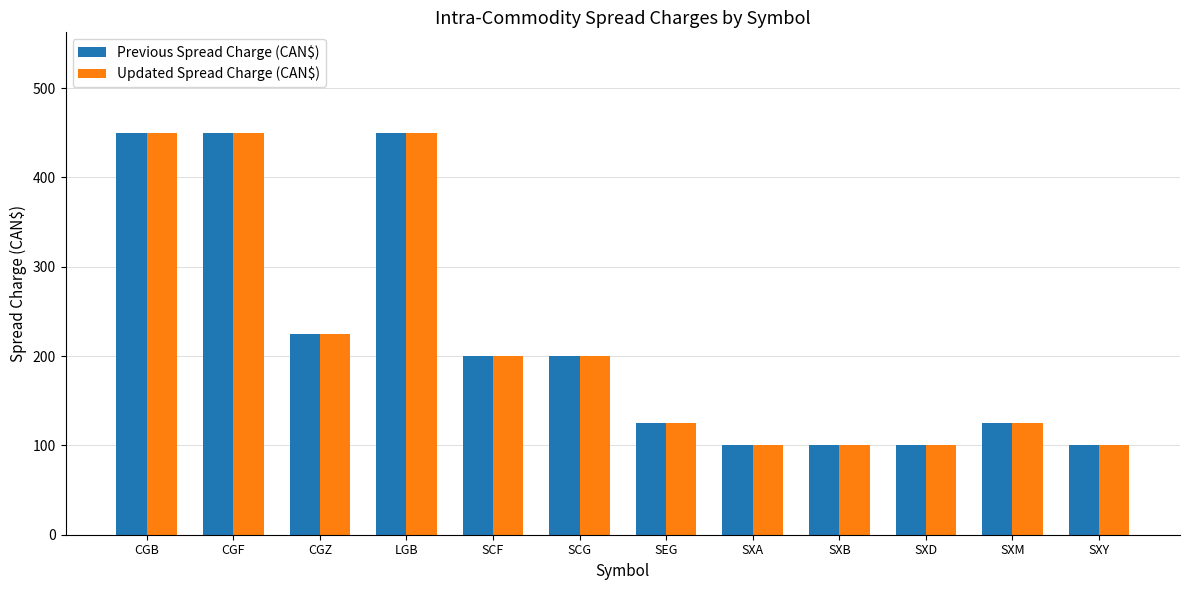

Is it true that Updated Spread Charge (CAN$) equals 200 at SCG?

True